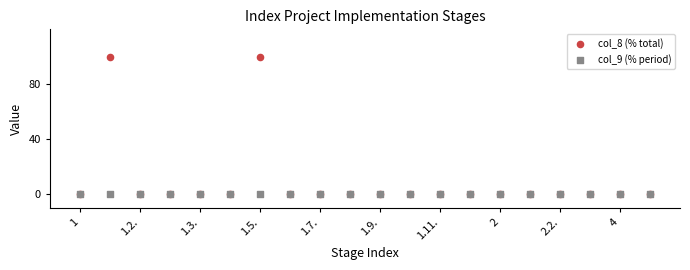

What are all the series names shown in the legend?

col_8 (% total), col_9 (% period)